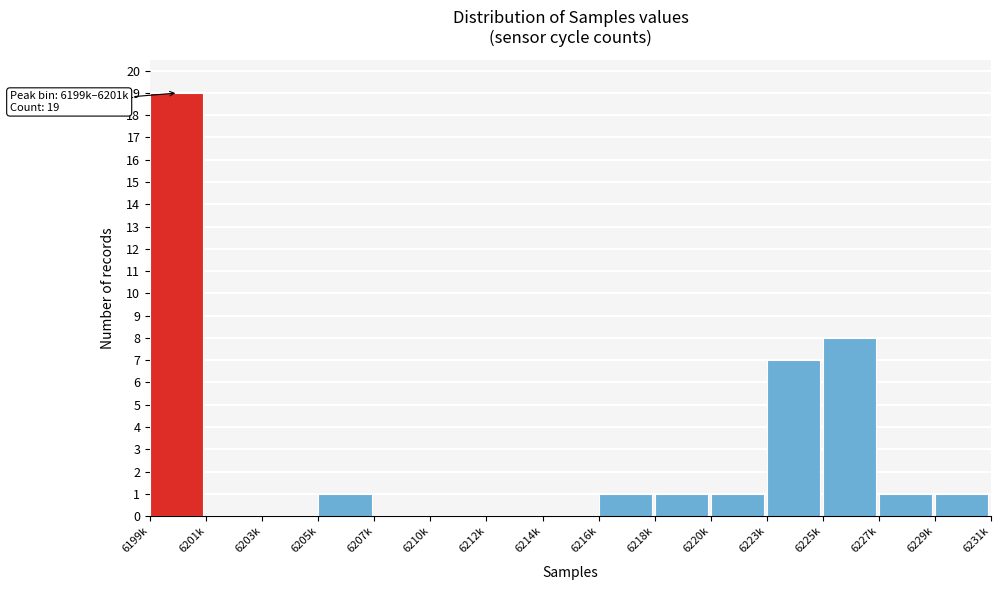

Reading left to right, extract all data points from this chart.

6199k=19	6201k=0	6203k=0	6205k=1	6207k=0	6210k=0	6212k=0	6214k=0	6216k=1	6218k=1	6220k=1	6223k=7	6225k=8	6227k=1	6229k=1